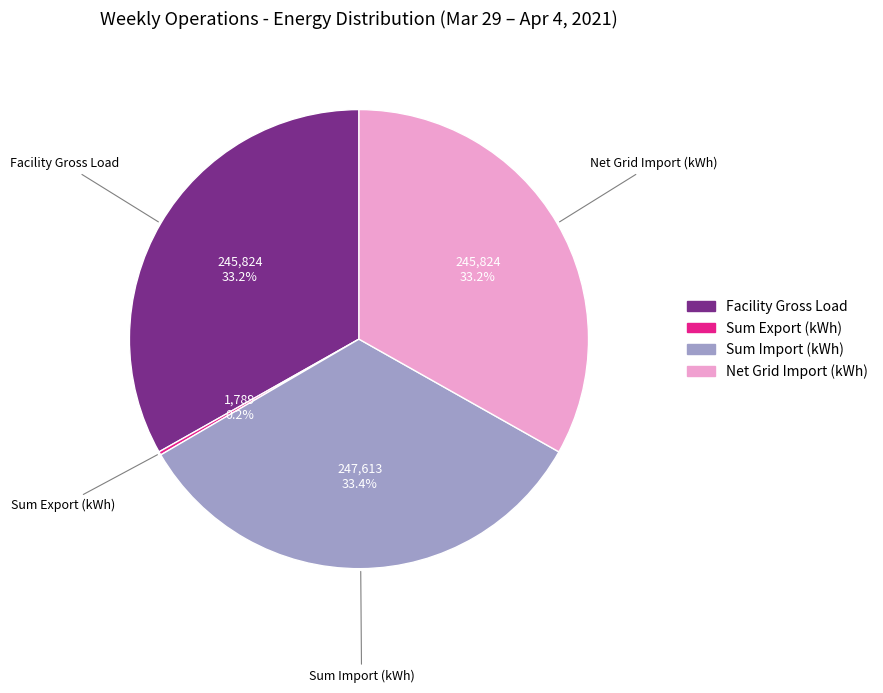

What is the ratio of the value at Facility Gross Load to the value at Net Grid Import (kWh)?

1.0